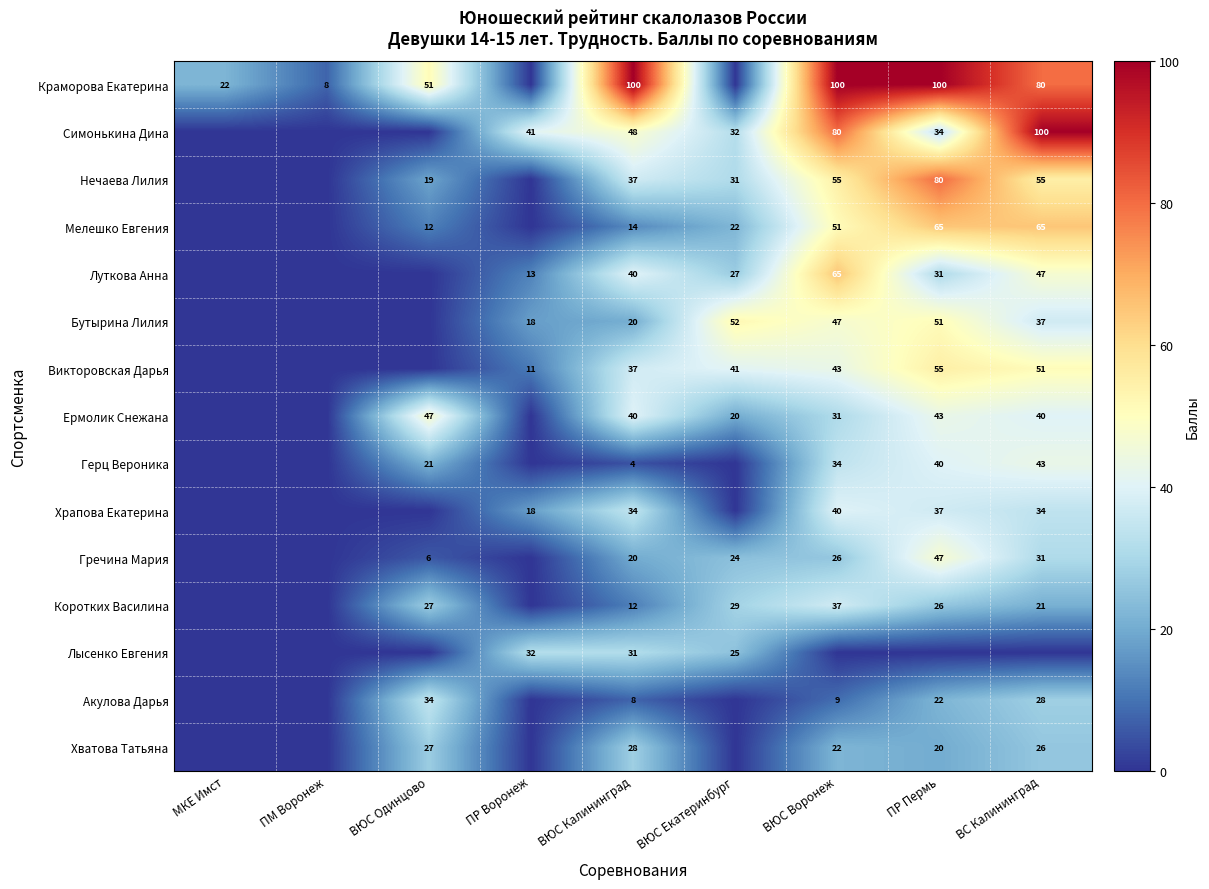

Is the value of Гречина Мария at ВЮС Калининград greater than the value of Ермолик Снежана at ВС Калининград?

No